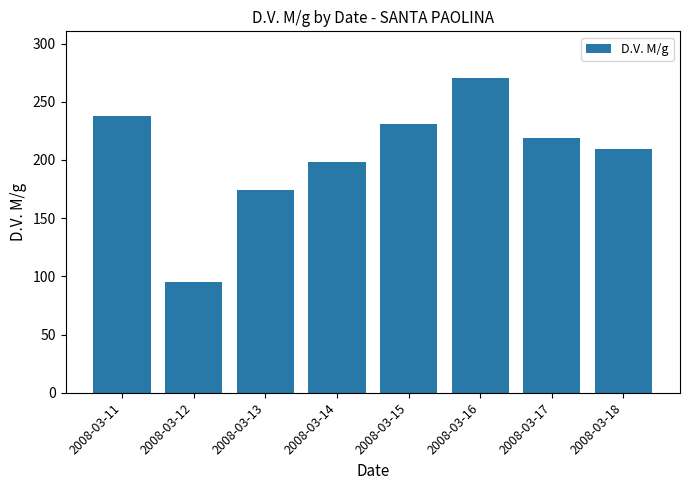

What is the maximum value shown in the chart?

270